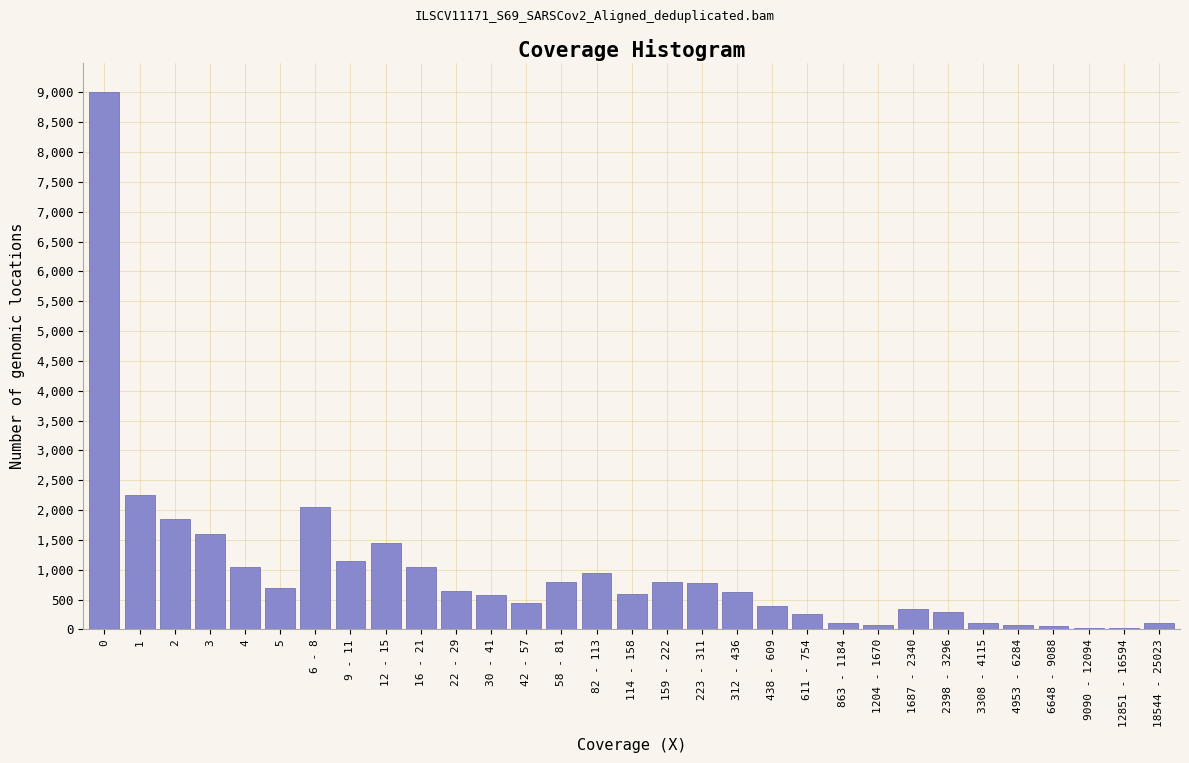

What is the change in value from 9 - 11 to 611 - 754?

-900